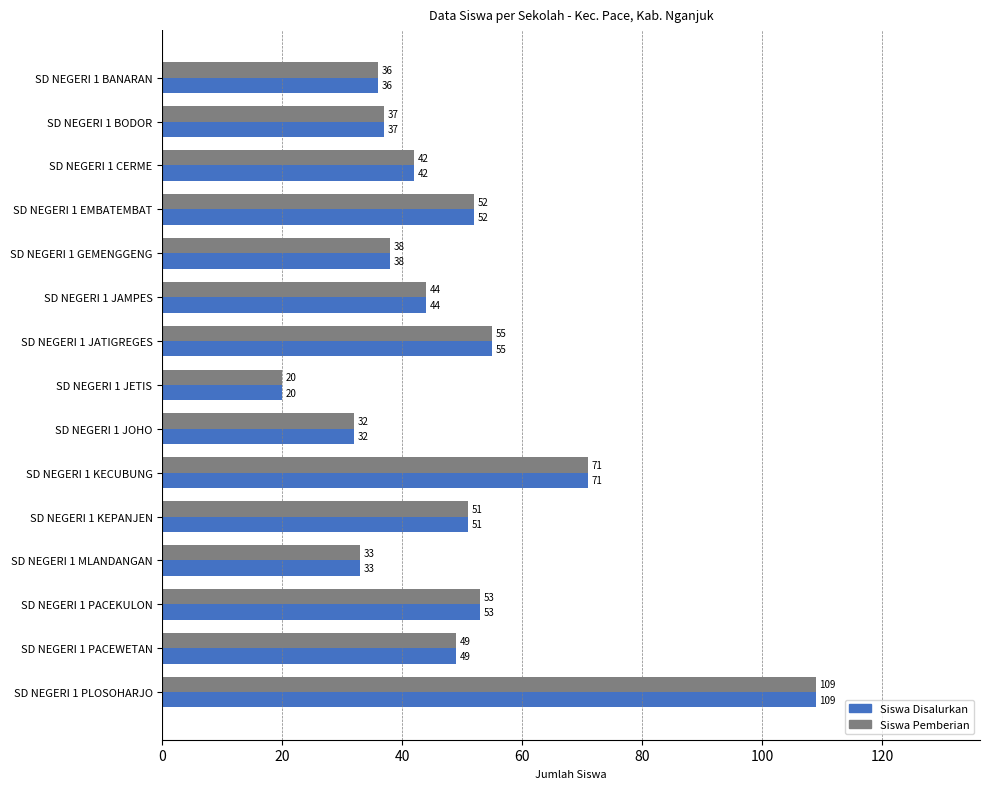

The Siswa Disalurkan series shows 13 at SD NEGERI 1 EMBATEMBAT. True or false?

False